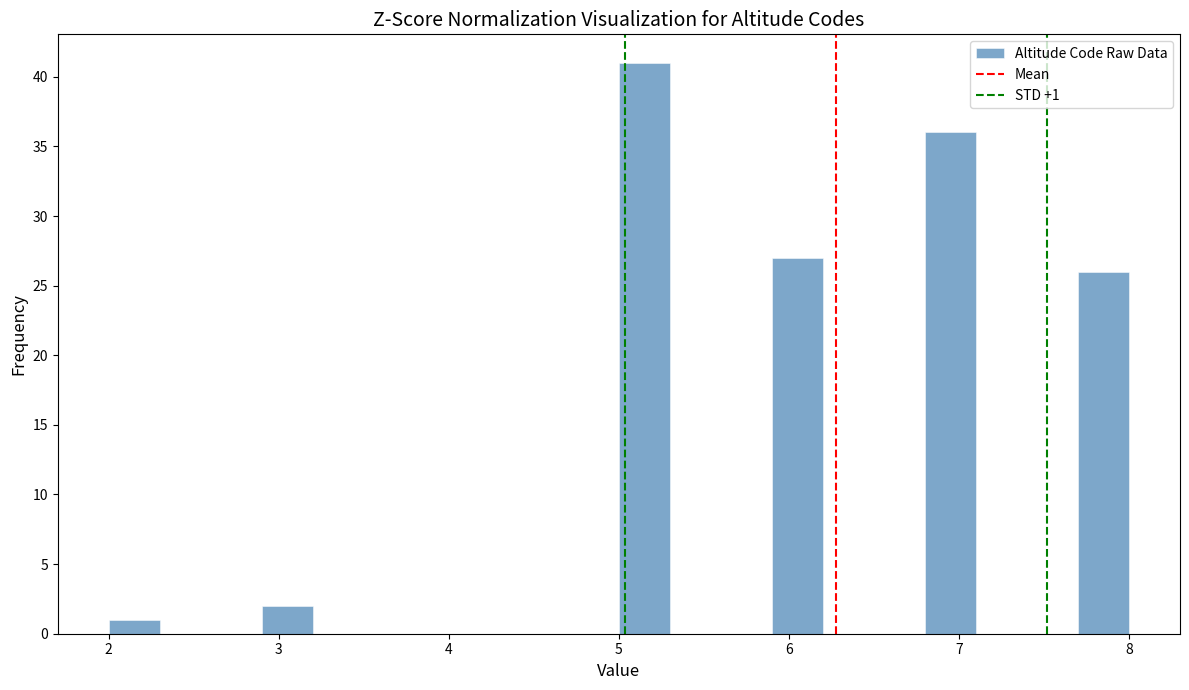

Around what value on the x-axis is the tallest bar? Give the approximate position of its centre, as read against the axis.

5.2